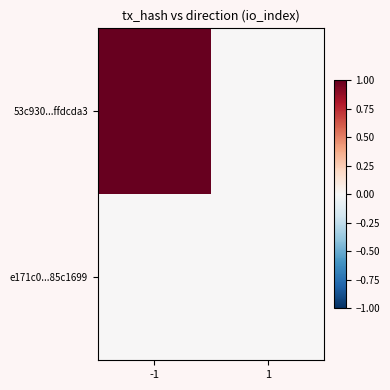

How many distinct data groups are displayed?

2